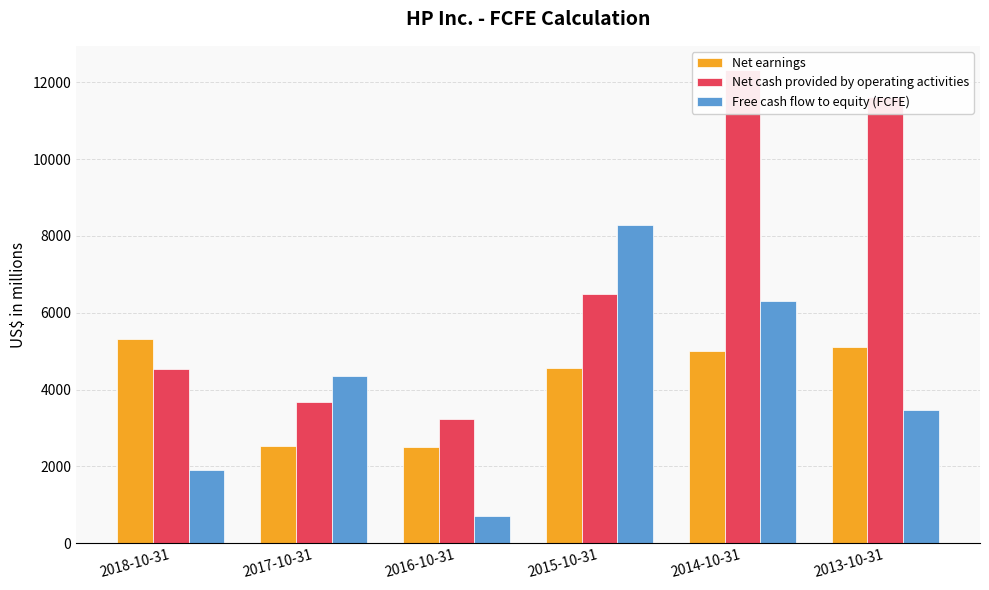

How many categories are shown in the chart?

6